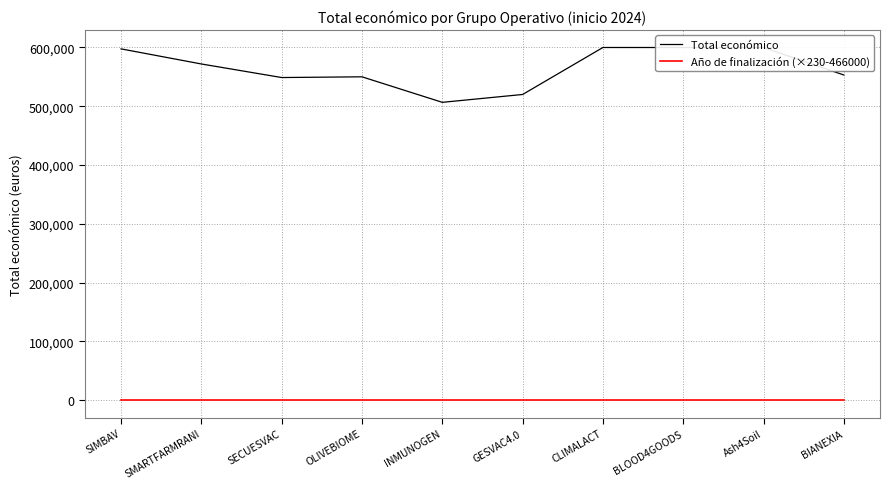

True or false: Total económico has a value of 870302 at Ash4Soil.

False